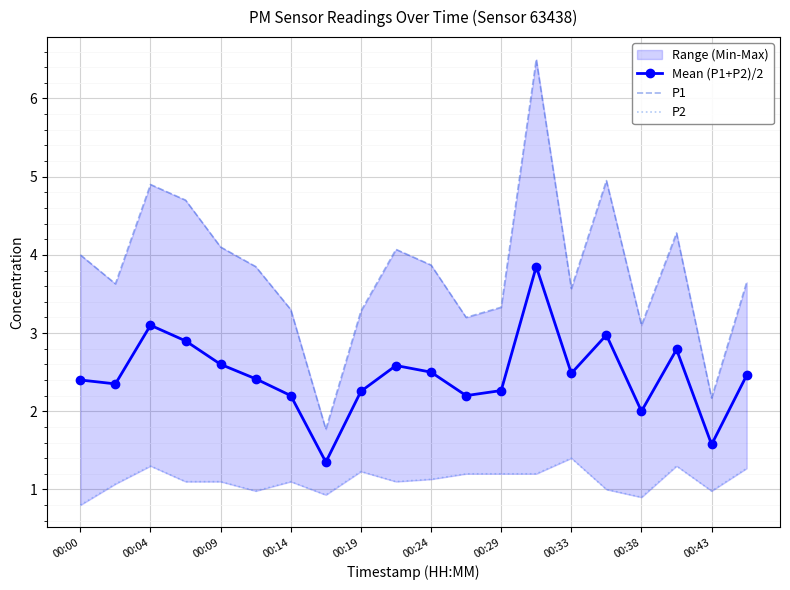

Is it true that Mean (P1+P2)/2 equals 3.0 at 00:38?

False